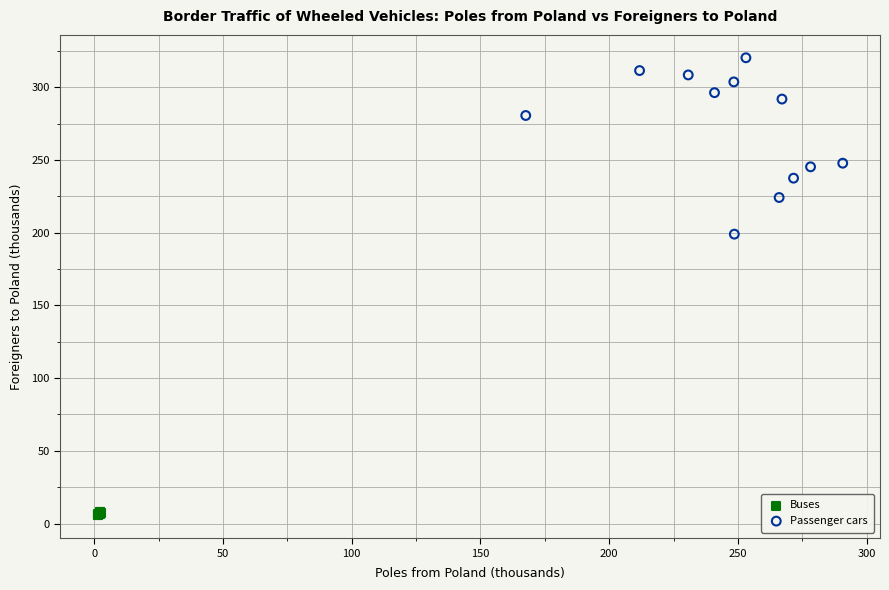

Which series reaches the maximum Y coordinate?

Passenger cars